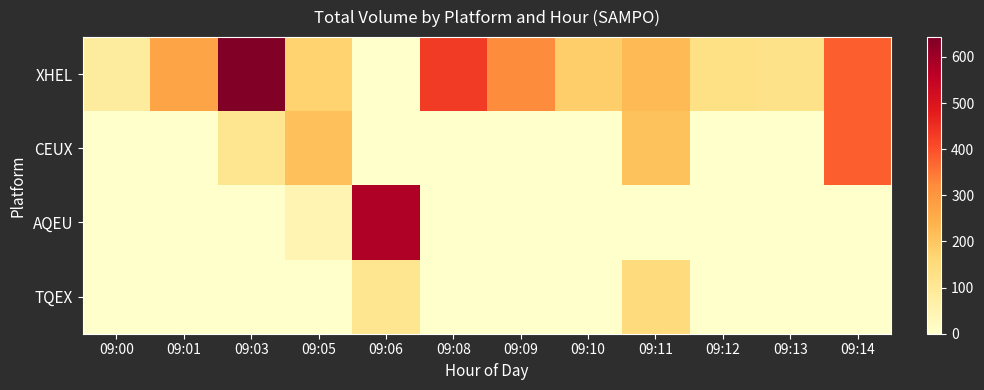

What is the greatest value displayed?

643